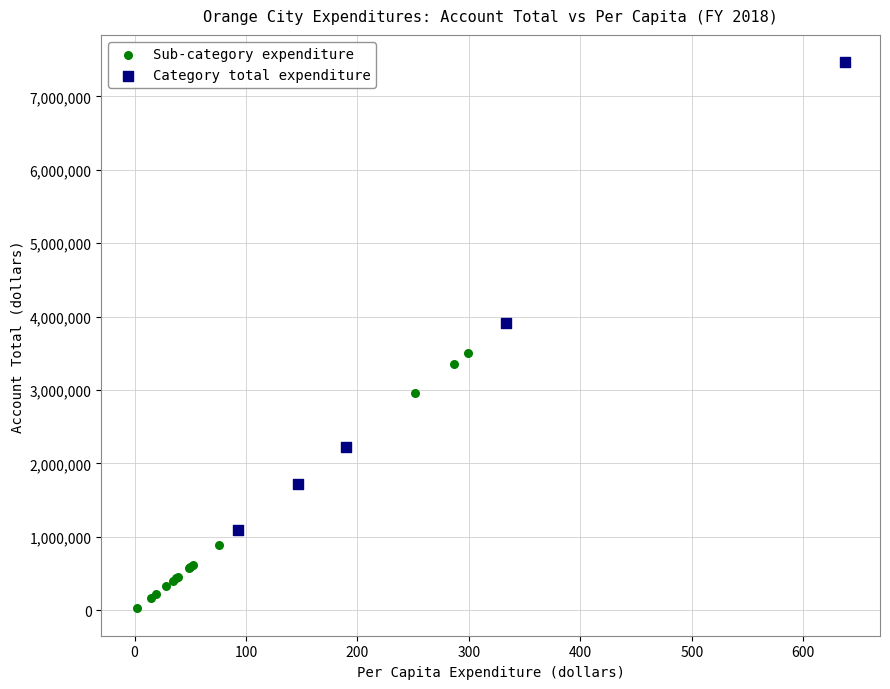

Which series has the widest spread of Y values?

Category total expenditure